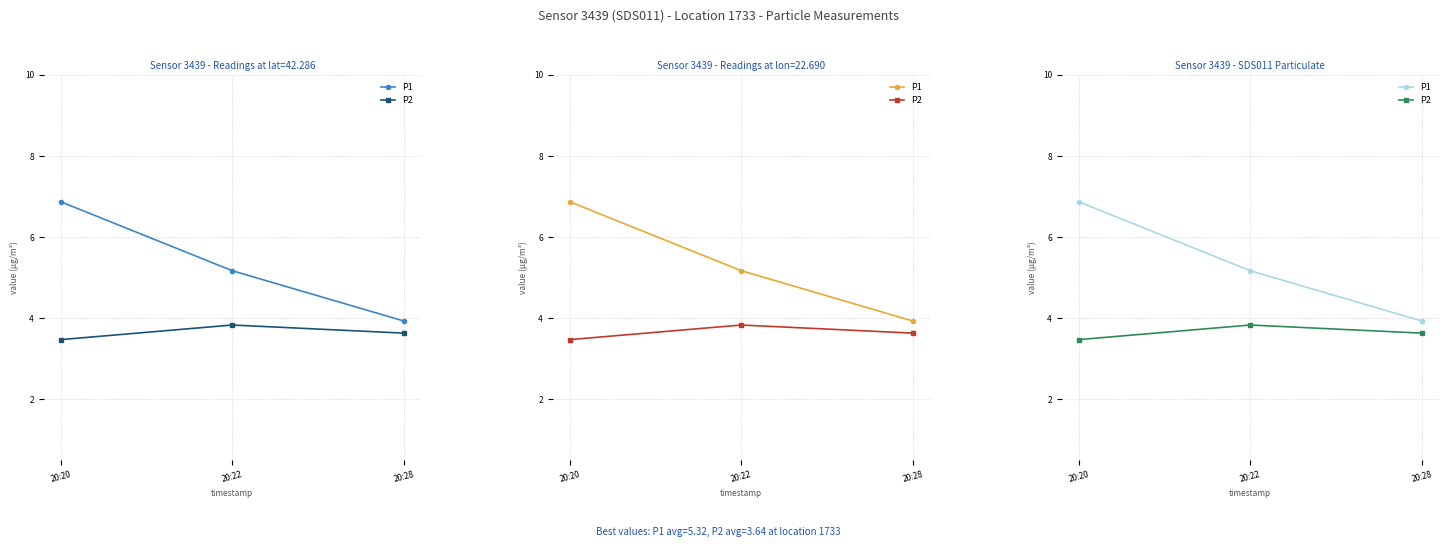

What is the approximate value of P2 at 20:20?

3.5